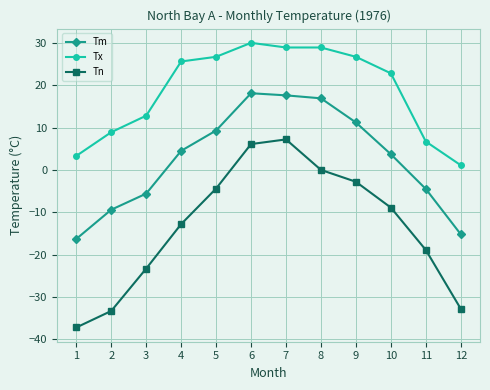

Is it true that Tx equals 14.6 at 6?

False